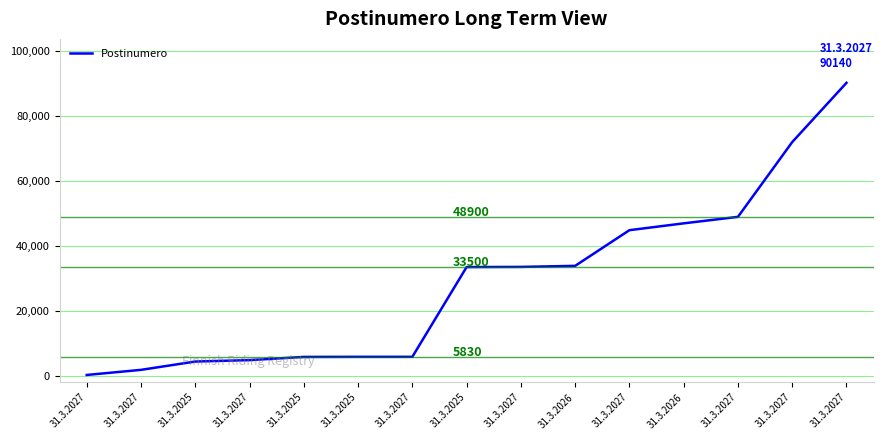

Does the chart have visible grid lines?

Yes